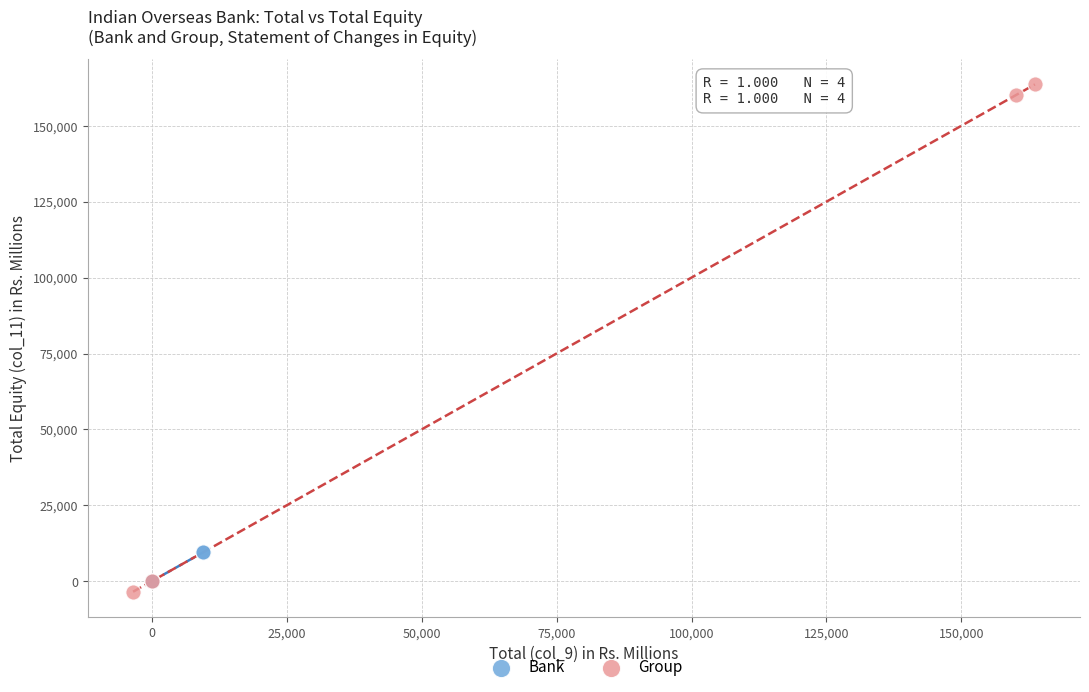

What are all the series names shown in the legend?

Bank, Group